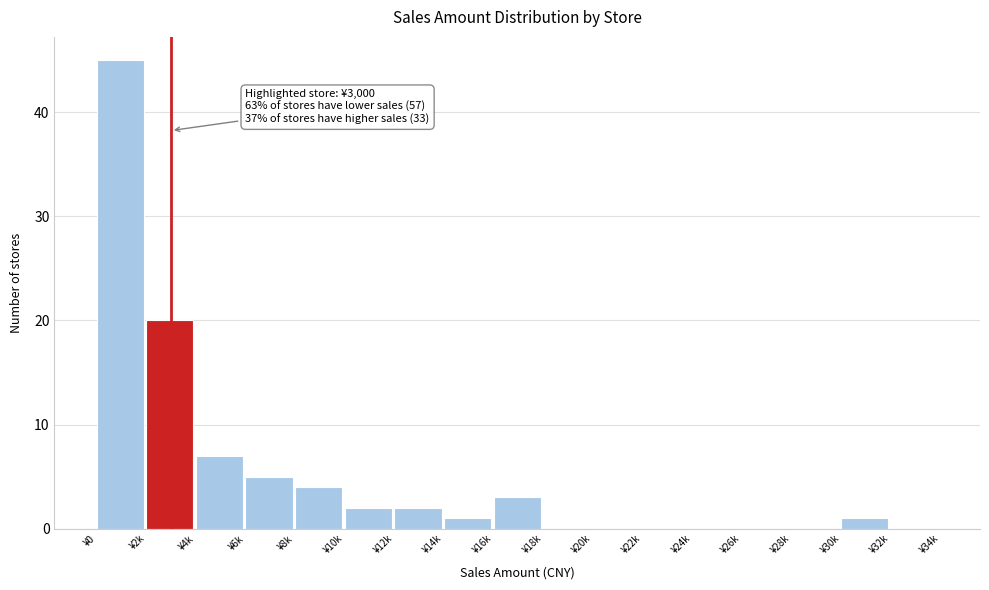

Reading left to right, extract all data points from this chart.

¥0=45	¥2k=20	¥4k=7	¥6k=5	¥8k=4	¥10k=2	¥12k=2	¥14k=1	¥16k=3	¥18k=0	¥20k=0	¥22k=0	¥24k=0	¥26k=0	¥28k=0	¥30k=1	¥32k=0